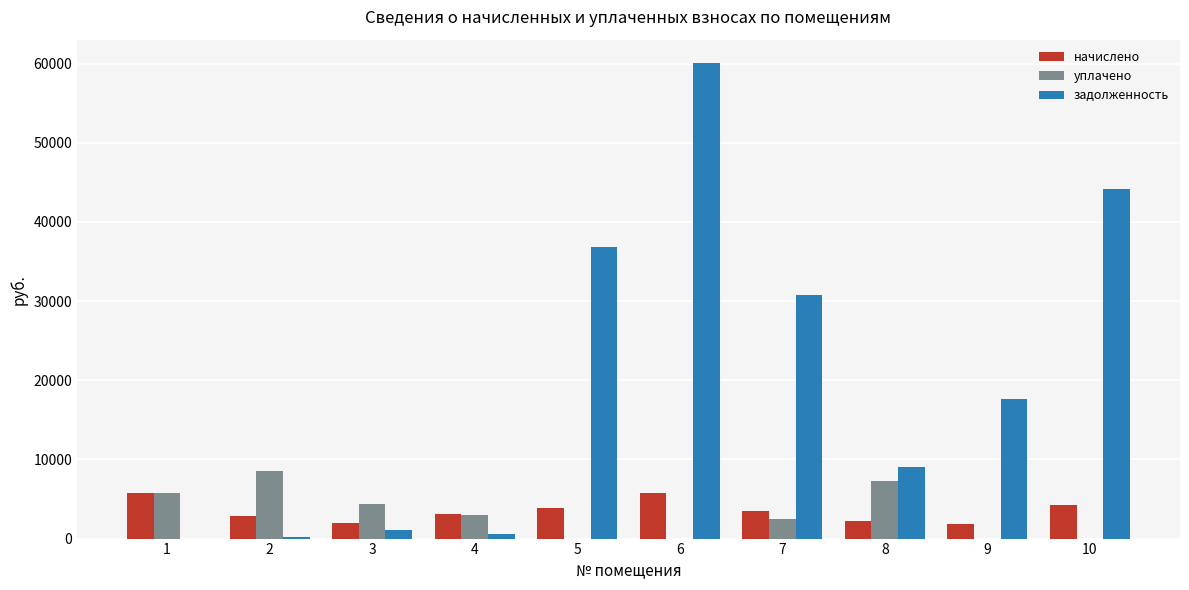

What is the sum of all начислено values?

35192.9